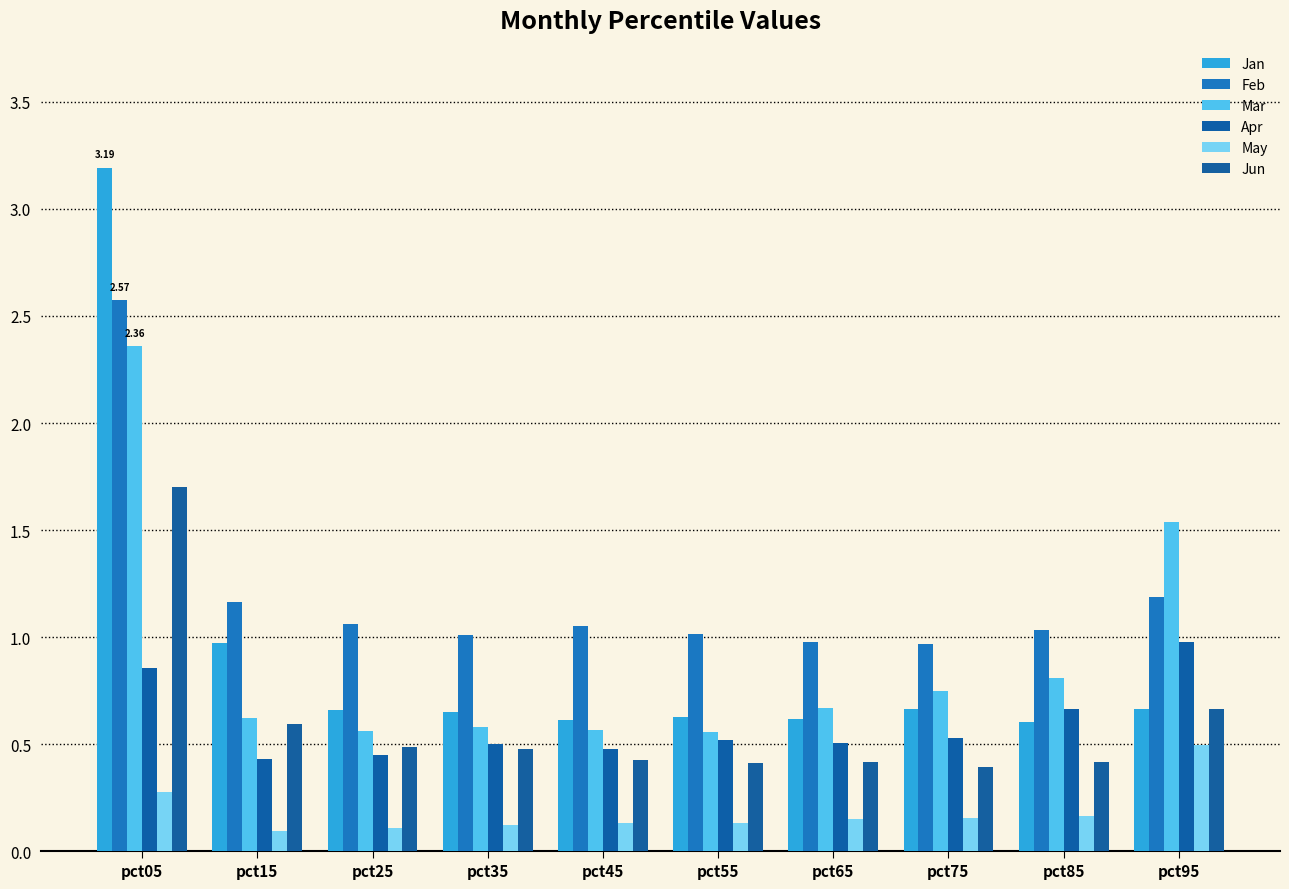

What is the difference between the Feb values at pct45 and pct75?

0.1